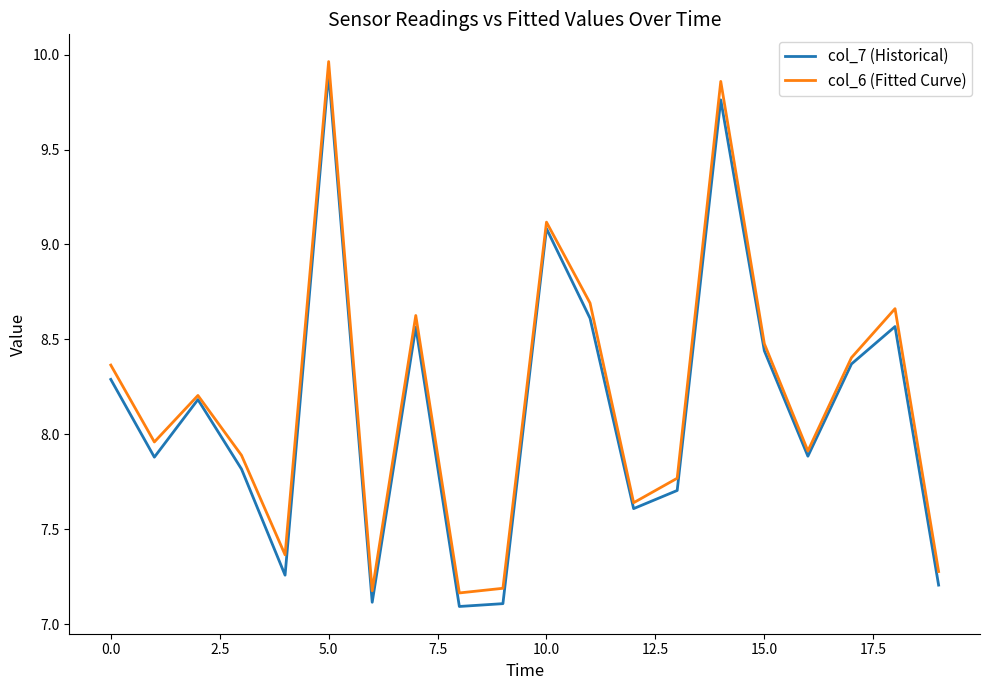

What is the smallest value displayed?

7.1